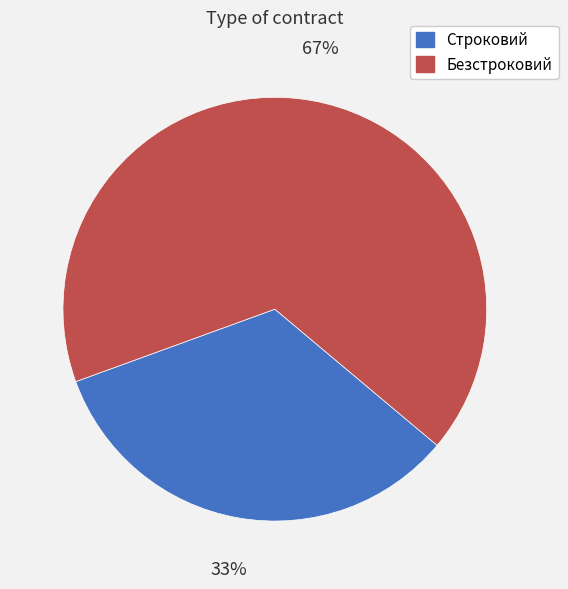

Do Строковий and Безстроковий together represent more than half of the pie?

Yes